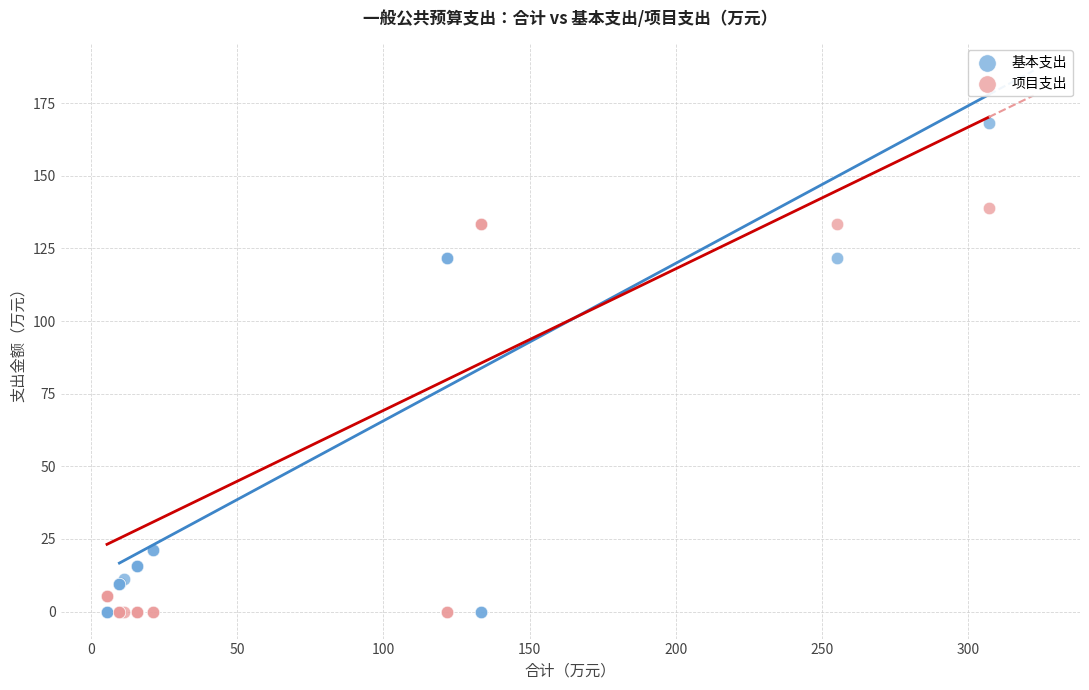

Which series contains the highest Y value?

基本支出